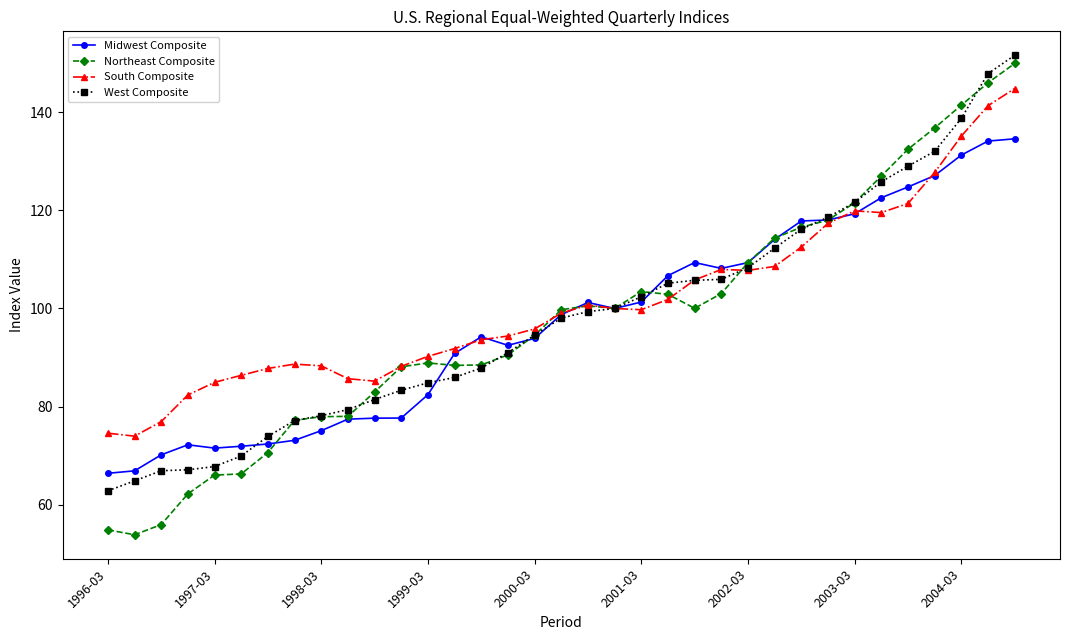

Which series has the largest range (max minus min)?

Northeast Composite